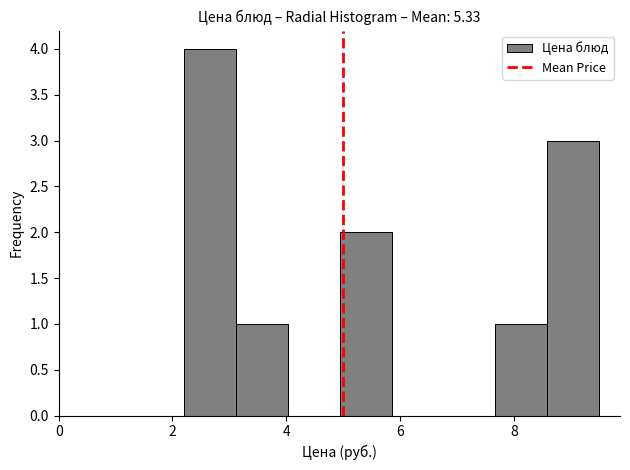

Over which range of the x-axis is the bar tallest?

2.2 to 3.2